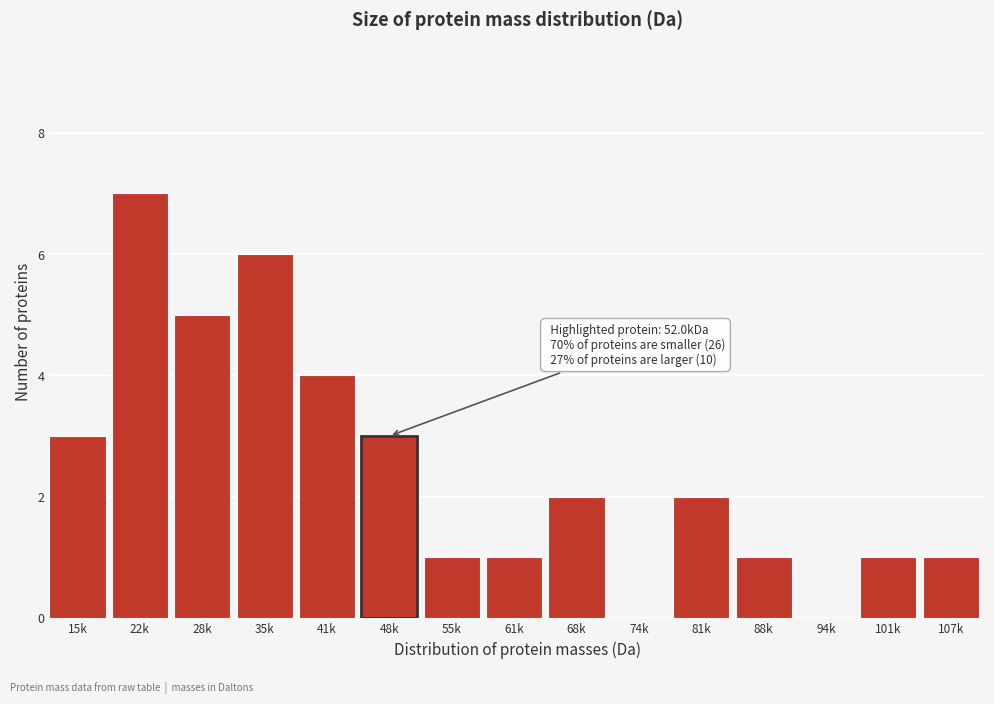

Reading right to left, transcribe all the data shown in this chart.

107k=1	101k=1	94k=0	88k=1	81k=2	74k=0	68k=2	61k=1	55k=1	48k=3	41k=4	35k=6	28k=5	22k=7	15k=3